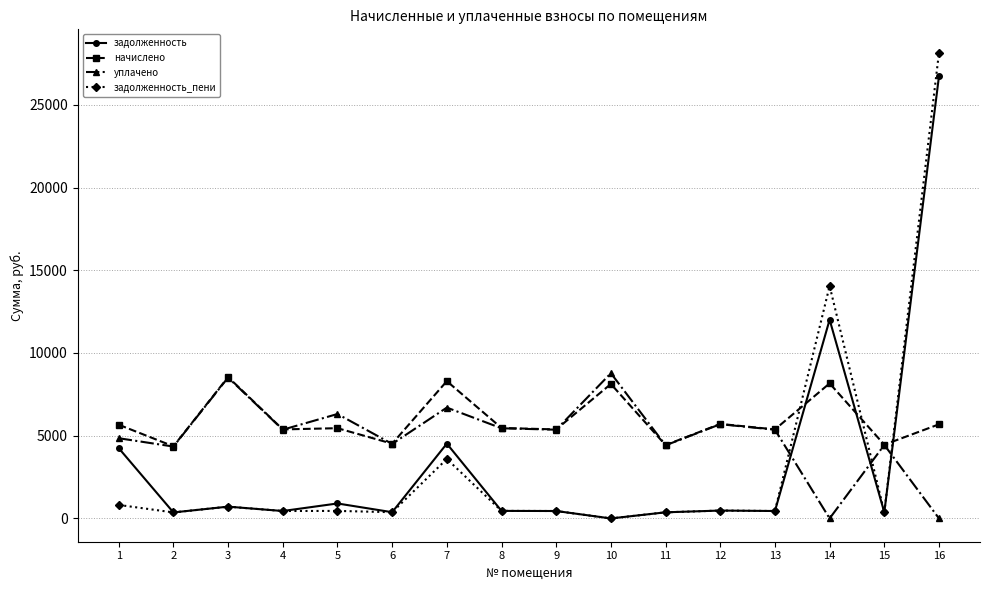

Where is the first local minimum for начислено?

2